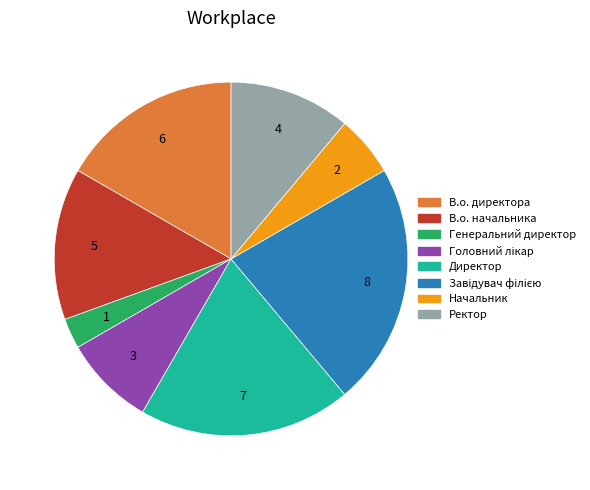

Is there a majority slice in this chart?

No